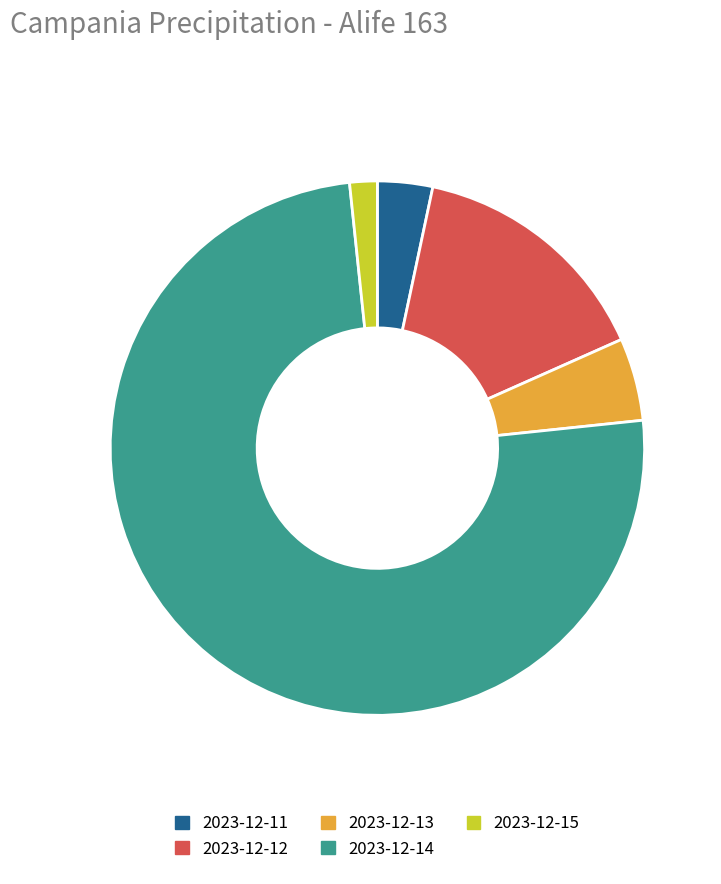

True or false: 2023-12-14 accounts for 75% of the total.

True